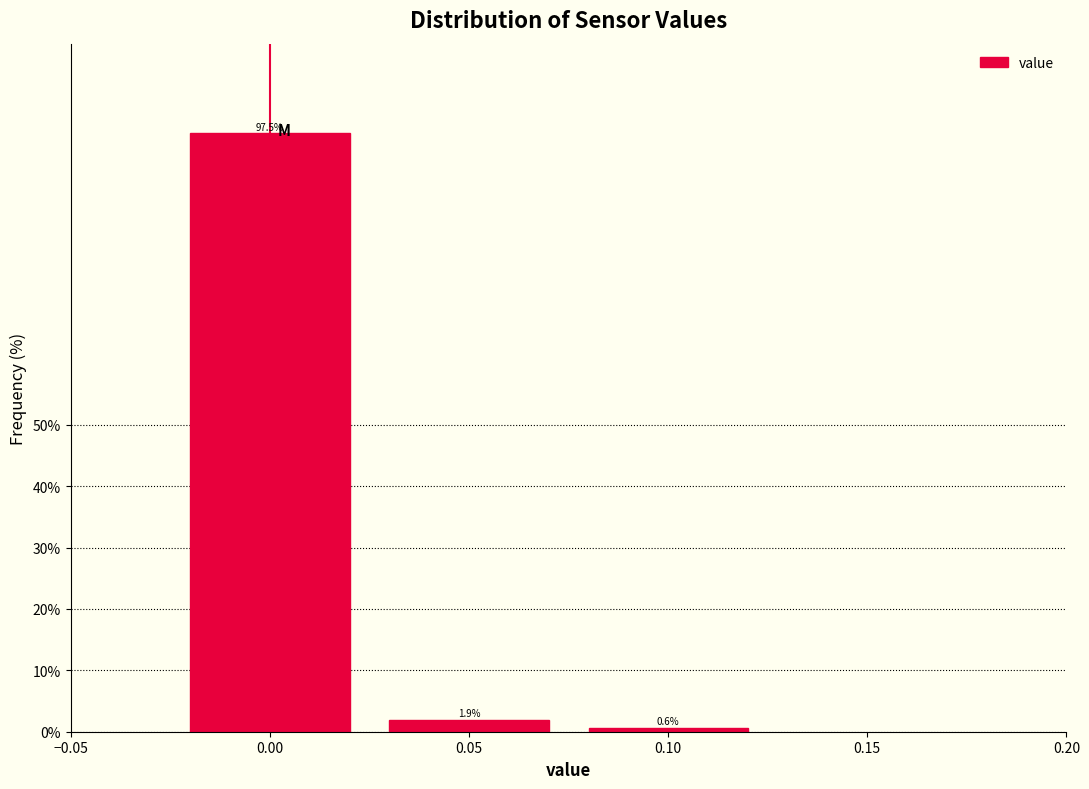

Reading left to right, list every bar in this chart as the range it spans on the x-axis followed by its height.

-0.025 to 0.025: 97.5
0.025 to 0.075: 1.9
0.075 to 0.125: 0.6